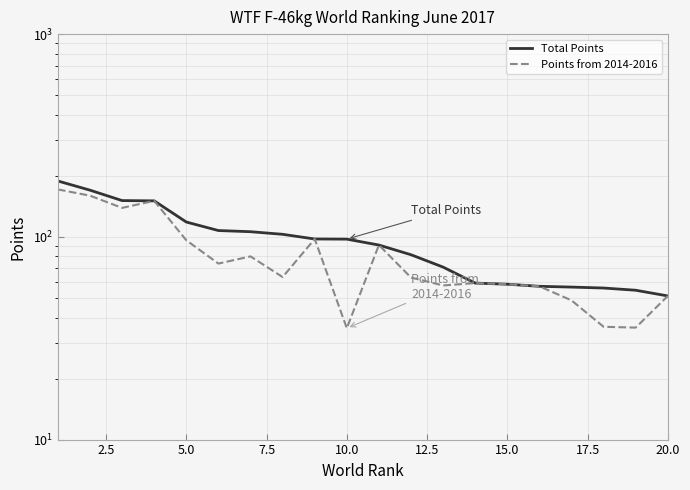

True or false: Total Points and Points from 2014-2016 intersect in this chart.

False